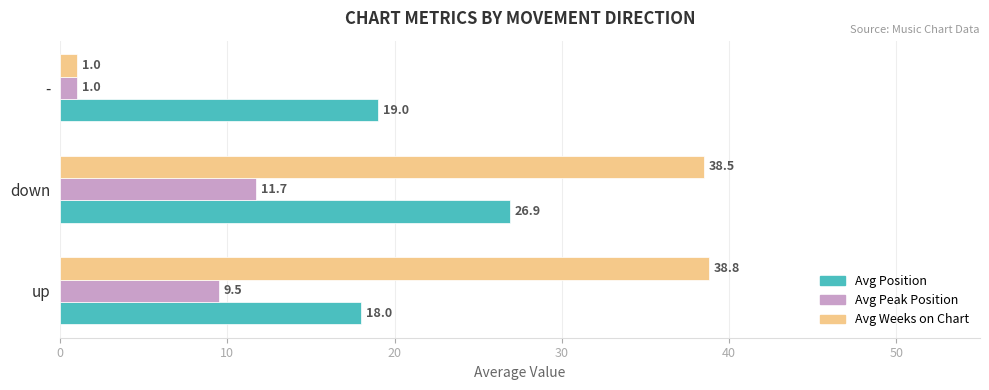

The value of Avg Position at down is 26.9. True or false?

True